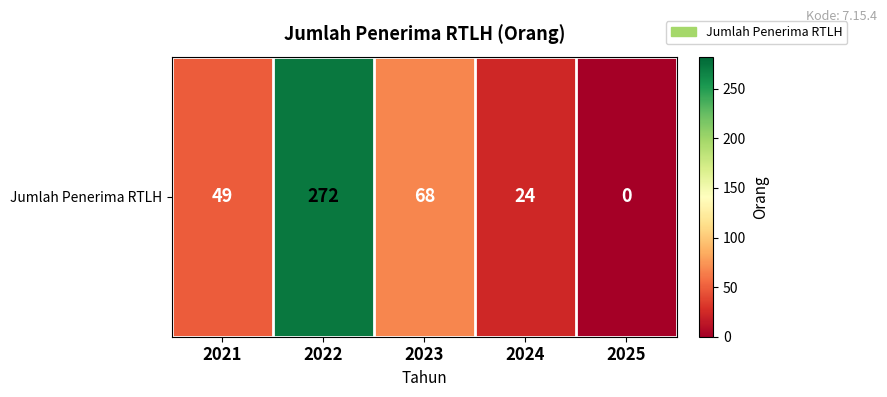

What is the sum of all values?

413